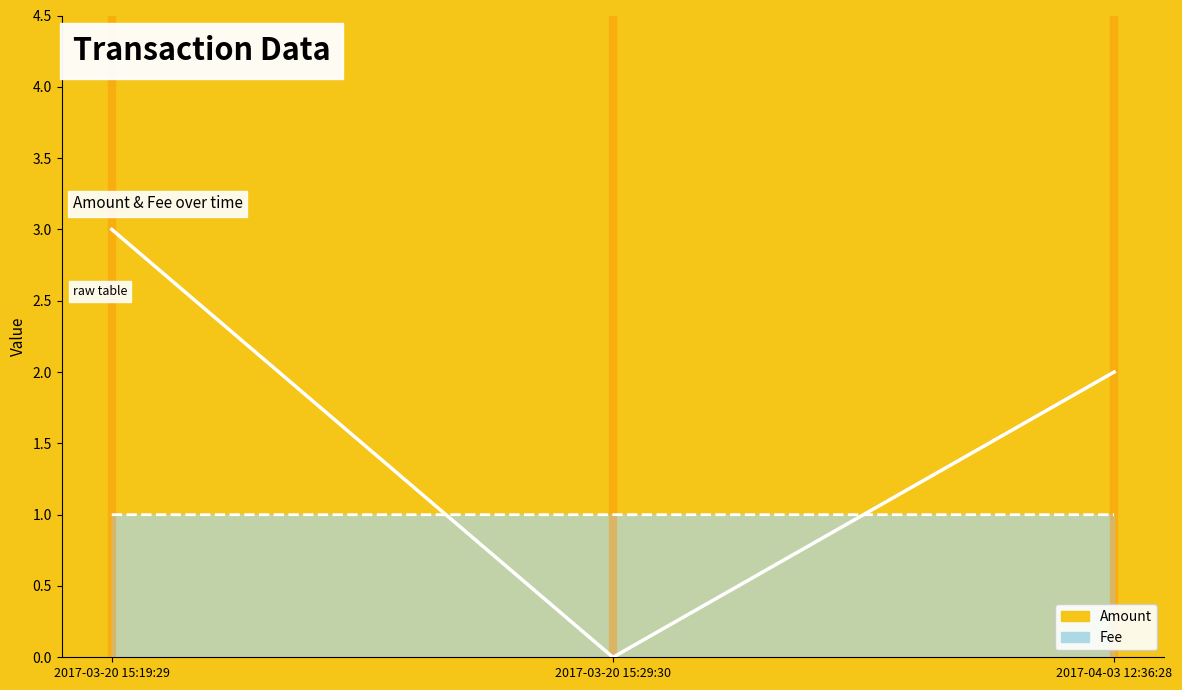

Which label corresponds to the largest value in the chart?

2017-03-20 15:19:29